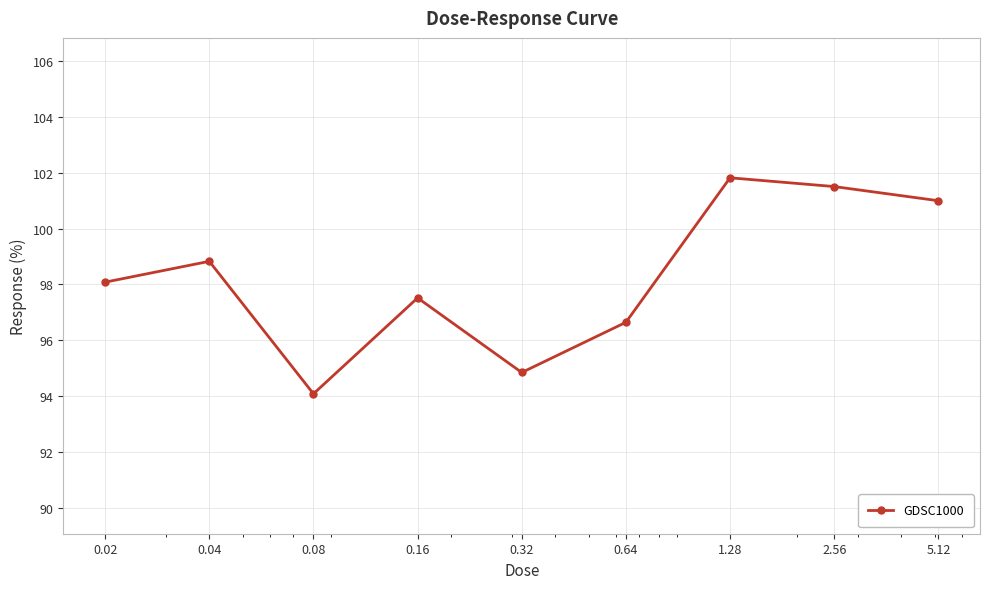

What is the value of the 4th point from the left?

97.5